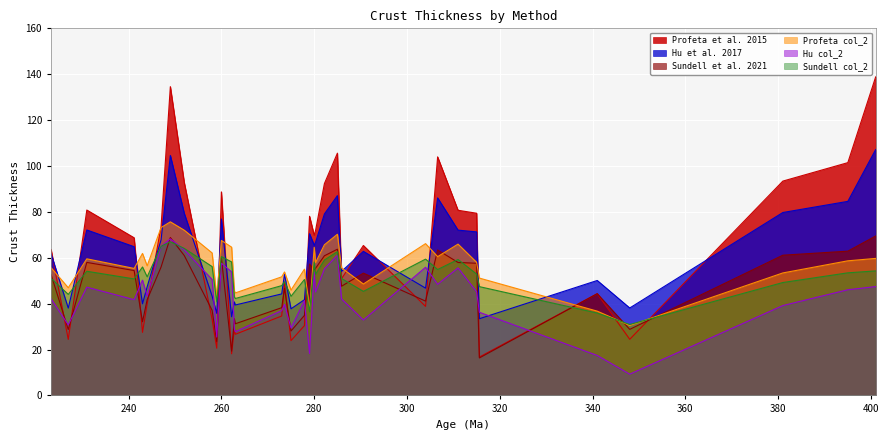

What is the spread (max minus min) of values at 223.3?

21.4